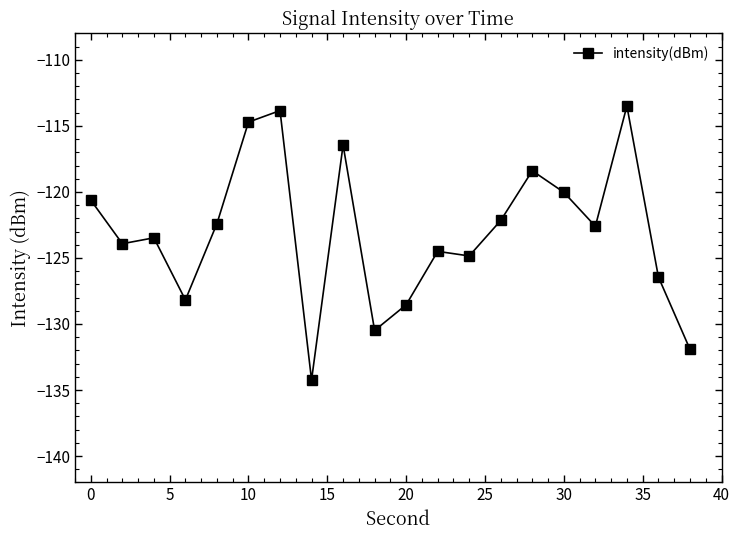

What is the difference between the maximum and minimum values?

20.7